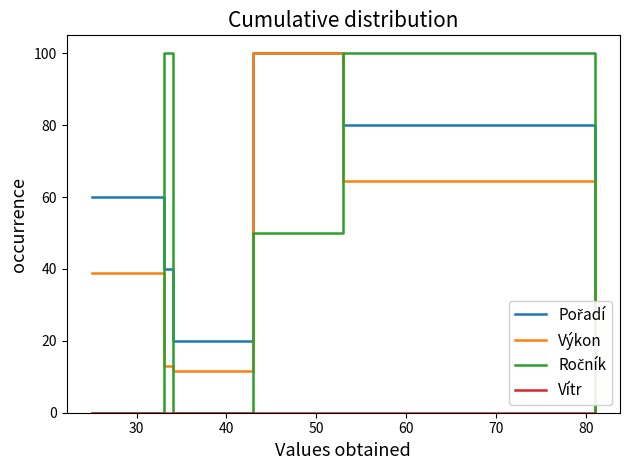

What is the greatest value displayed?

100.0